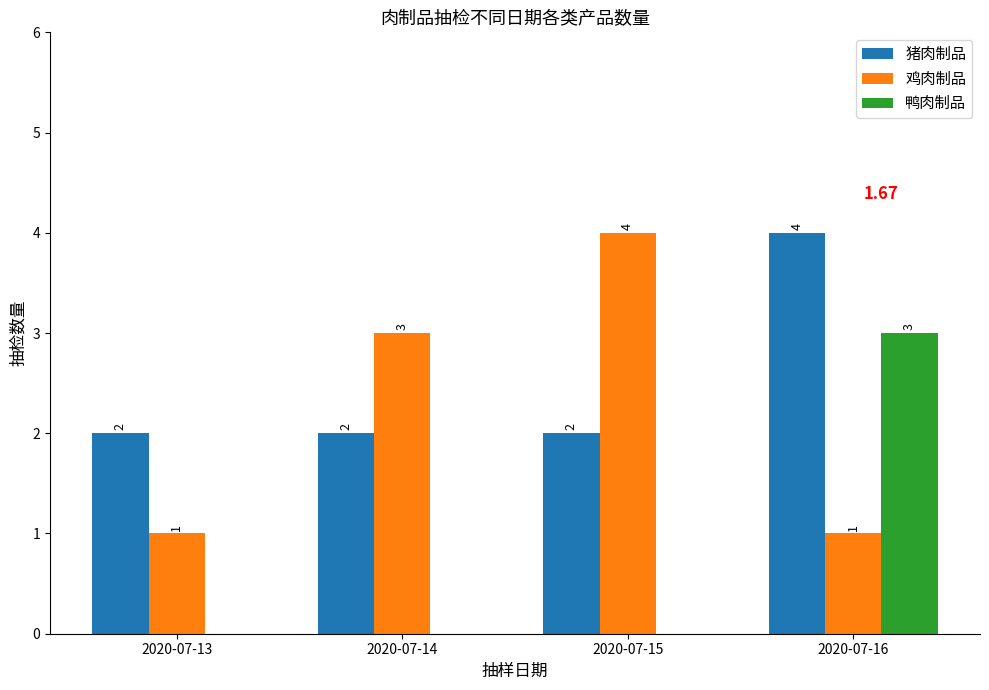

Is the value of 鸭肉制品 at 2020-07-14 greater than the value of 鸡肉制品 at 2020-07-14?

No